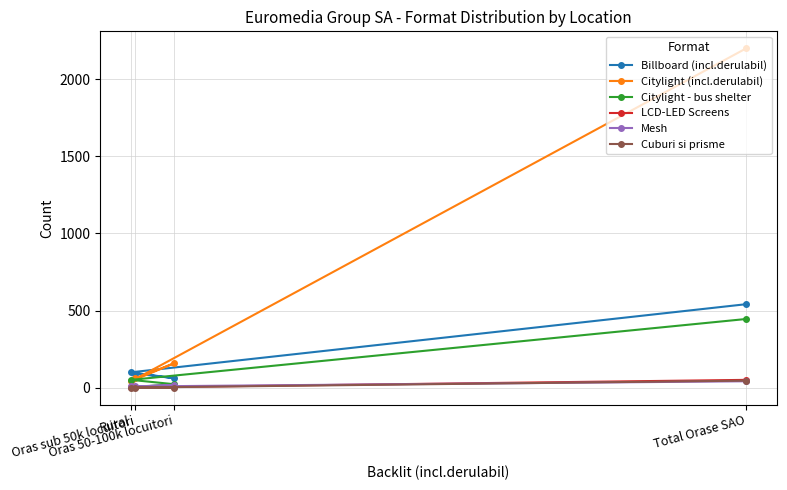

Which series has the widest spread of values?

Citylight (incl.derulabil)